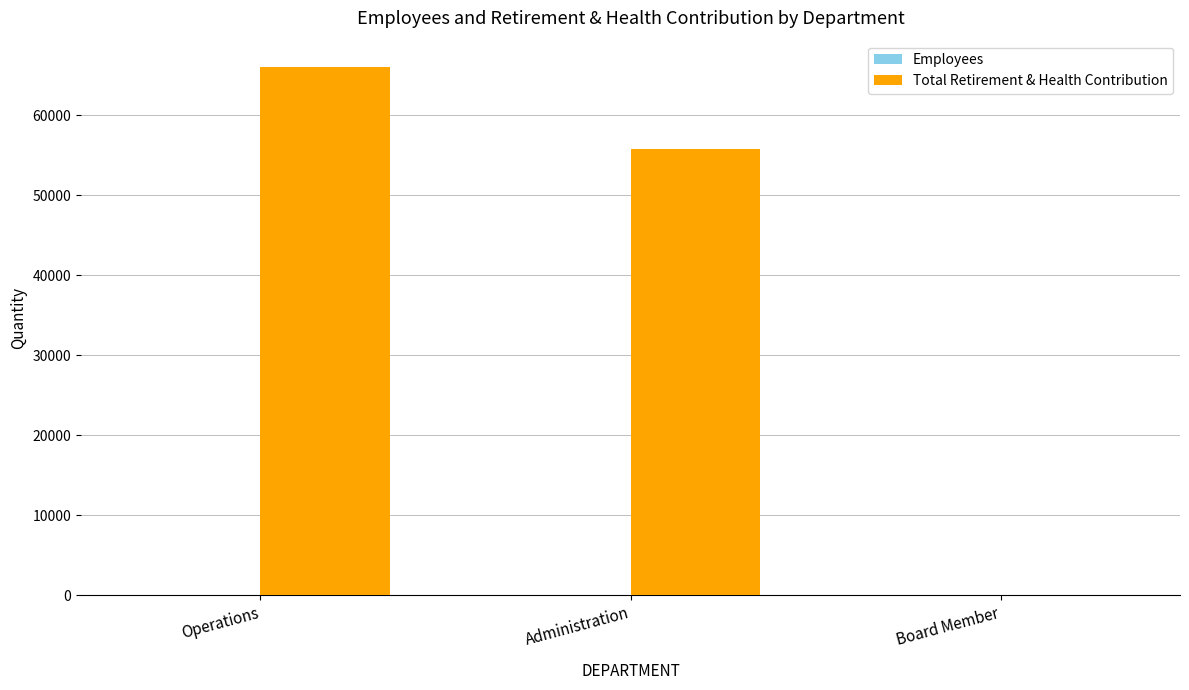

Which series has the widest spread of values?

Total Retirement & Health Contribution